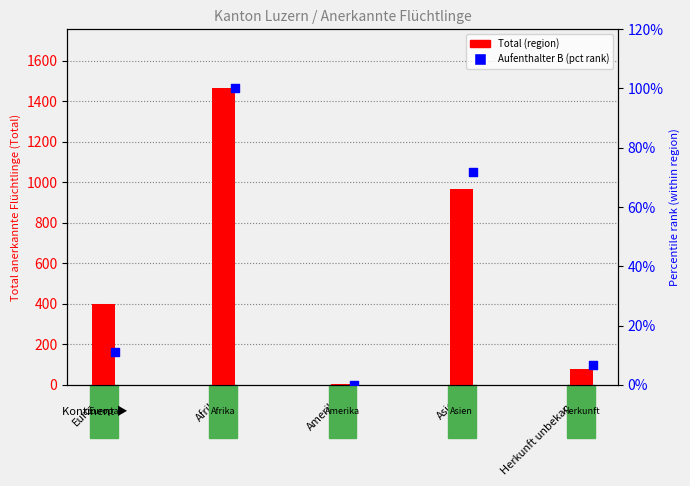

Which series has the widest spread of Y values?

Total anerkannte Flüchtlinge (Total)